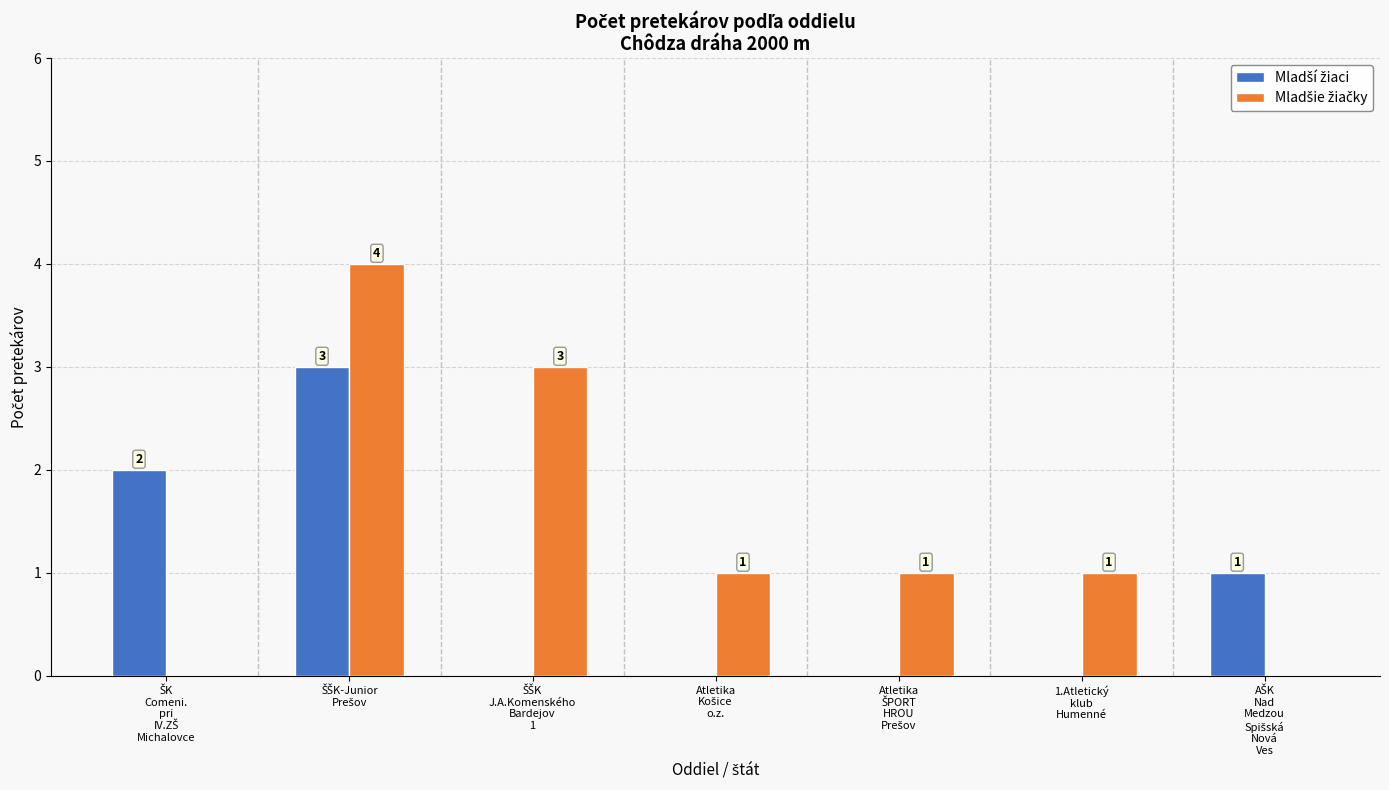

What is the greatest value displayed?

4